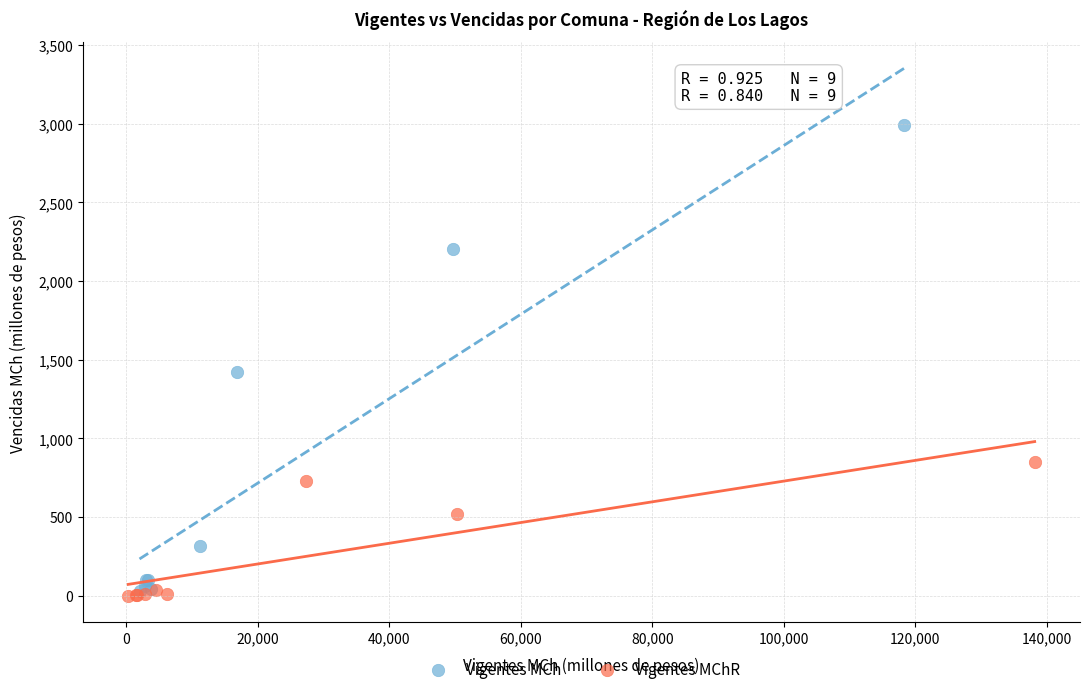

Which series contains the highest Y value?

Vigentes MCh